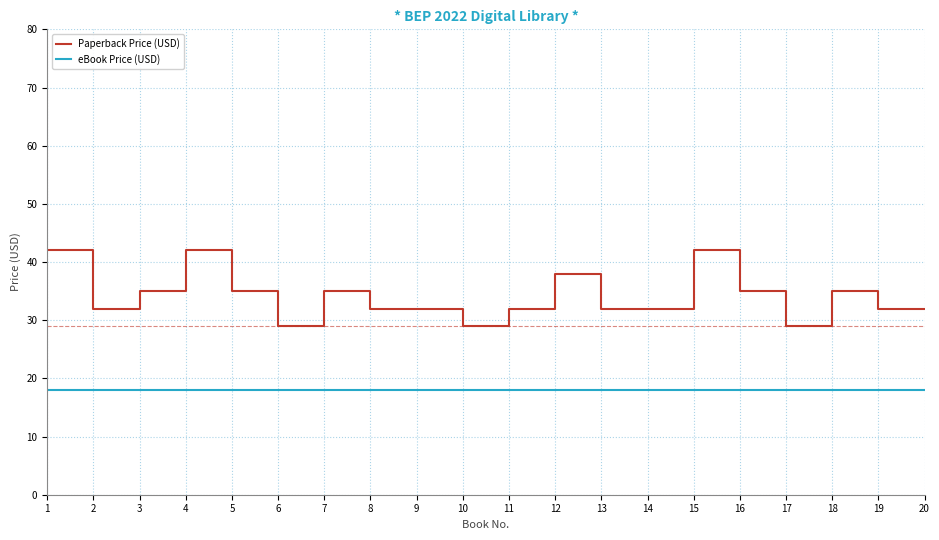

What is the total value across all series at 19?

50.0